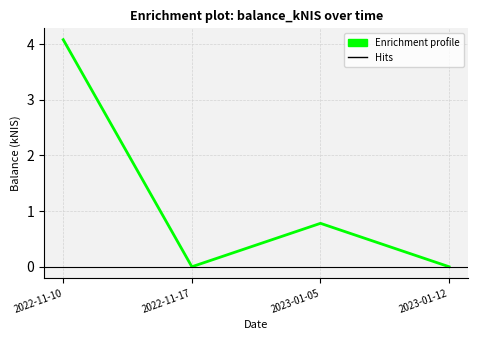

How many categories are shown in the chart?

4